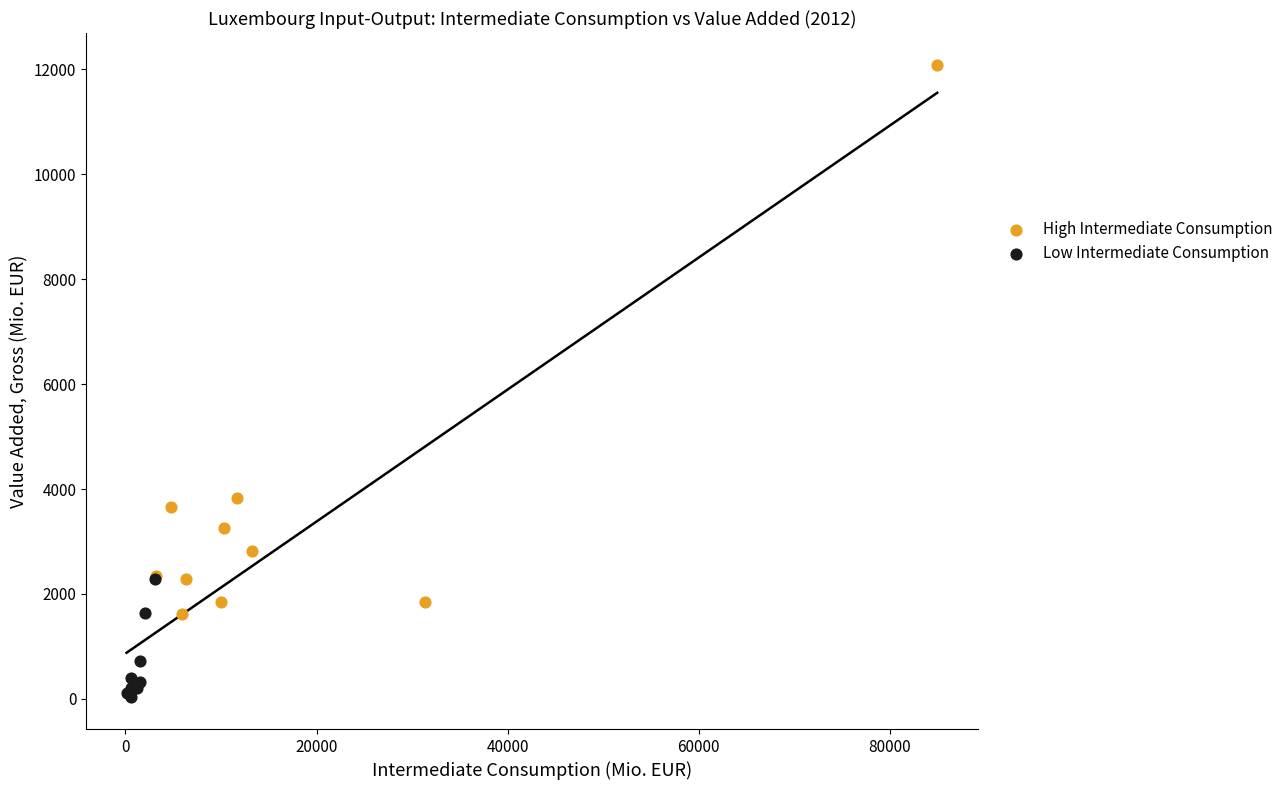

What are all the series names shown in the legend?

High Intermediate Consumption, Low Intermediate Consumption